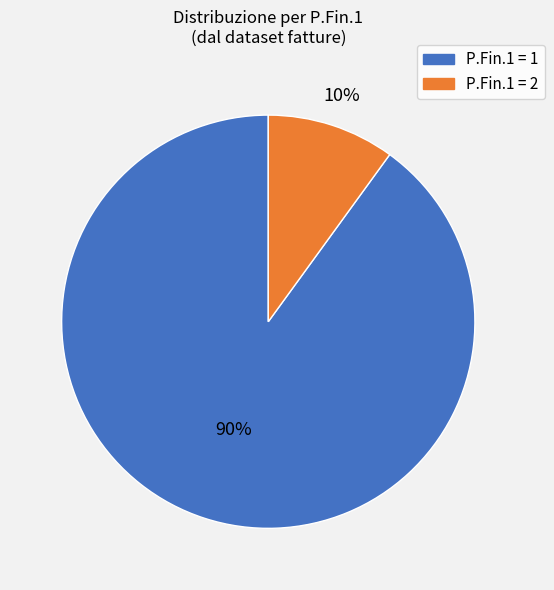

To the nearest percent, what is the difference between the largest and smallest slice percentages?

80%